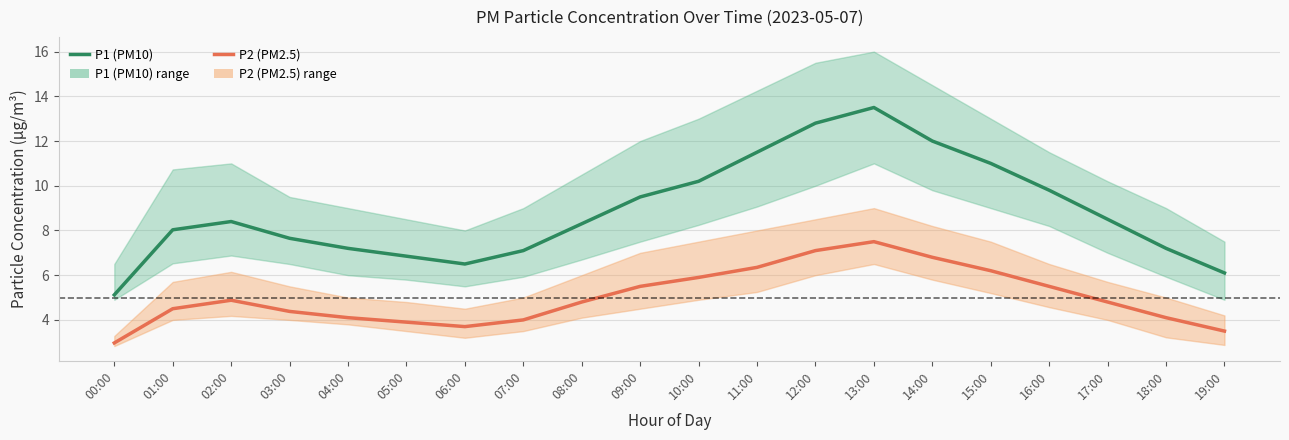

The P1 (PM10) series shows 6.6 at 12:00. True or false?

False